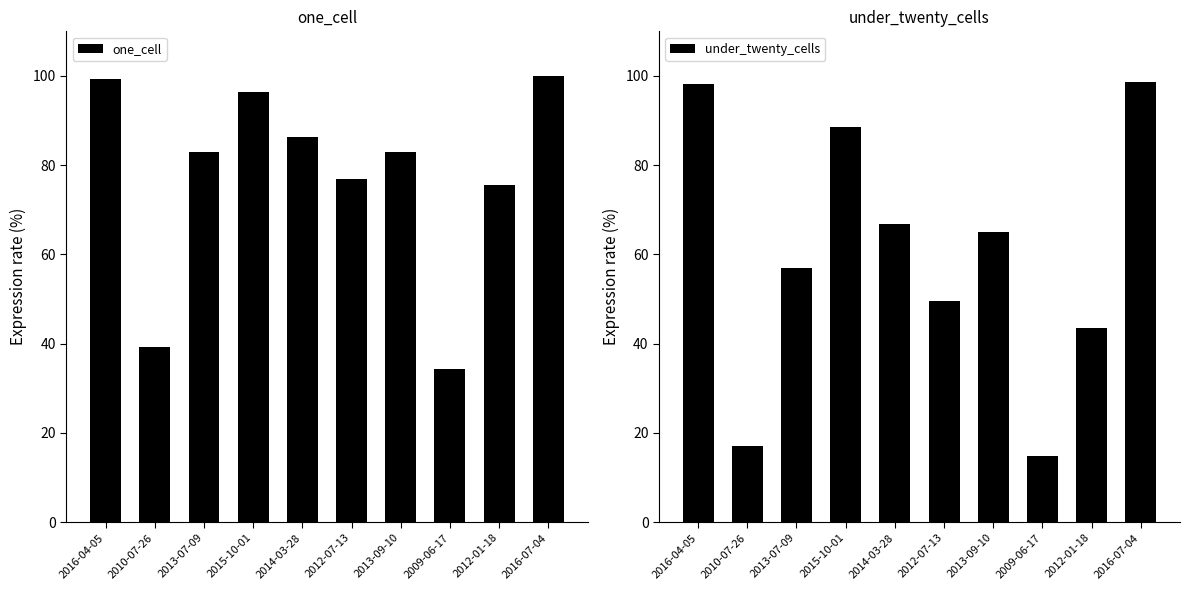

Reading left to right, list all the values displayed in this chart.

one_cell: 2016-04-05=99.4	2010-07-26=39.2	2013-07-09=82.9	2015-10-01=96.4	2014-03-28=86.4	2012-07-13=76.9	2013-09-10=83.0	2009-06-17=34.2	2012-01-18=75.5	2016-07-04=100.0
under_twenty_cells: 2016-04-05=98.2	2010-07-26=17.0	2013-07-09=56.9	2015-10-01=88.5	2014-03-28=66.9	2012-07-13=49.6	2013-09-10=65.1	2009-06-17=14.8	2012-01-18=43.4	2016-07-04=98.6